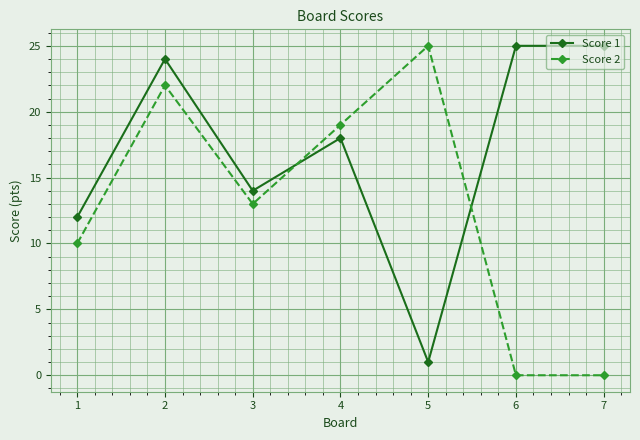

What is the approximate value of Score 1 at 7, to the nearest 5?

25